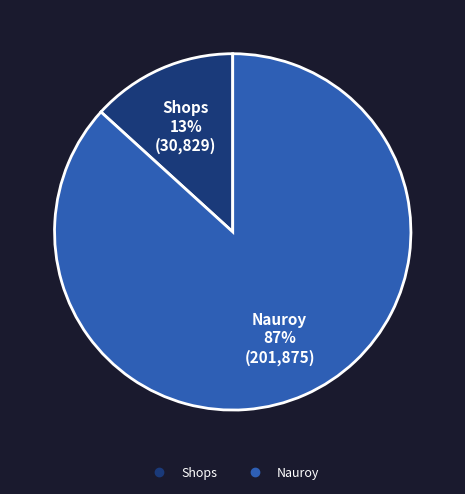

Which category has the biggest portion of the pie?

Nauroy